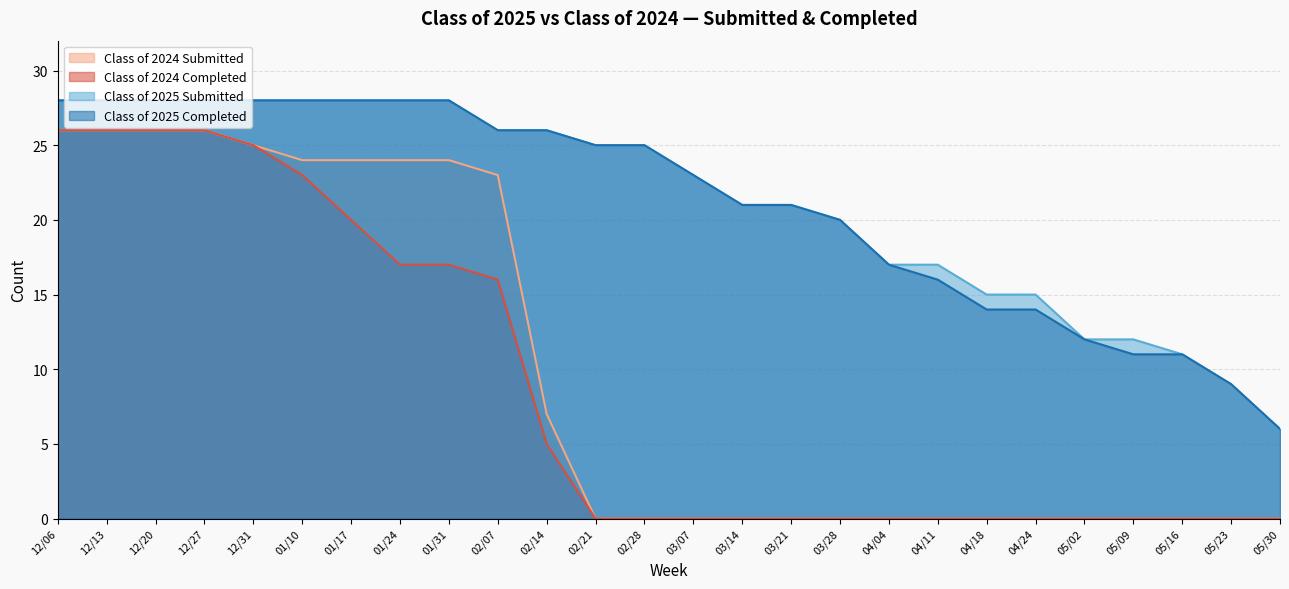

What is the difference between the highest and lowest values at 03/21?

21